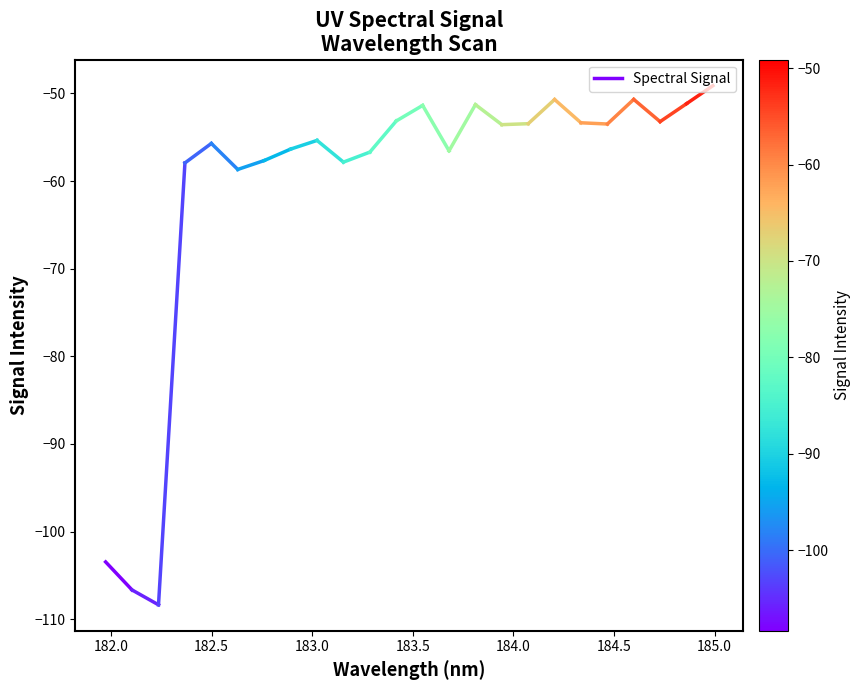

Is this an area chart (filled region under the line)?

No